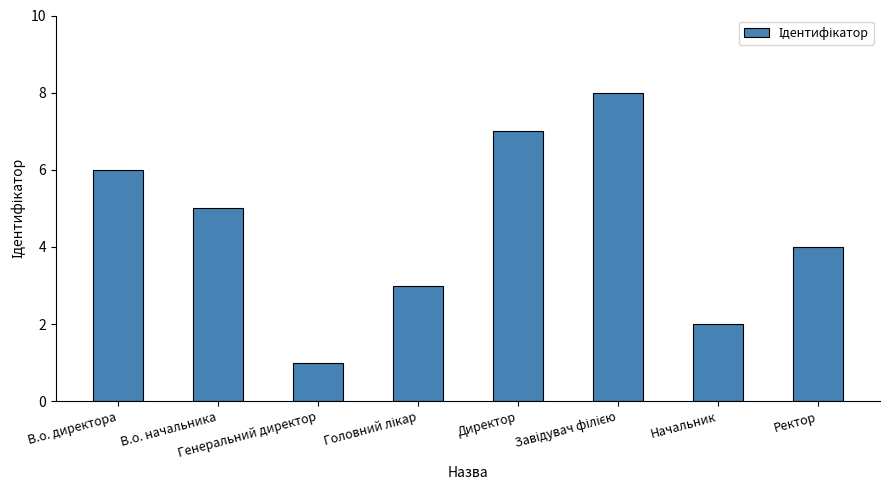

What is the value of the 1st bar from the left?

6